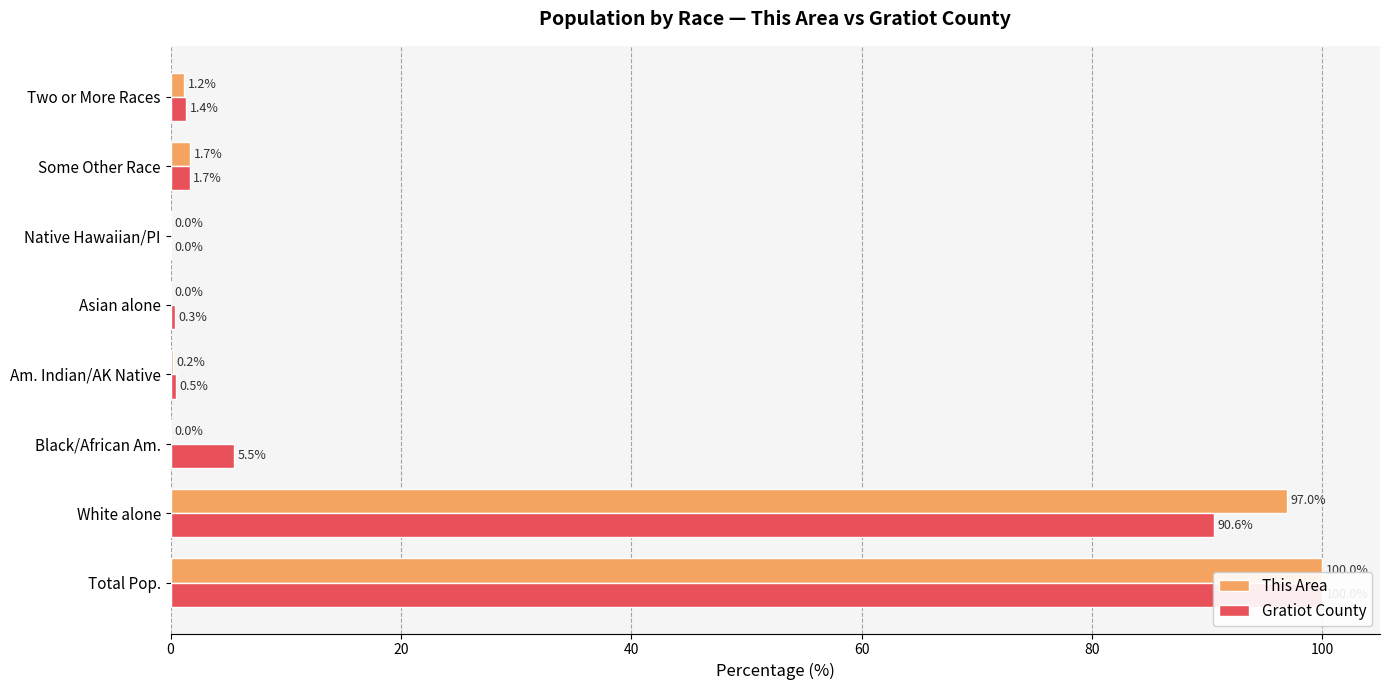

Reading left to right, transcribe all the data shown in this chart.

This Area: 100.0	97.0	0.0	0.2	0.0	0.0	1.7	1.2
Gratiot County: 100.0	90.6	5.5	0.5	0.3	0.0	1.7	1.4